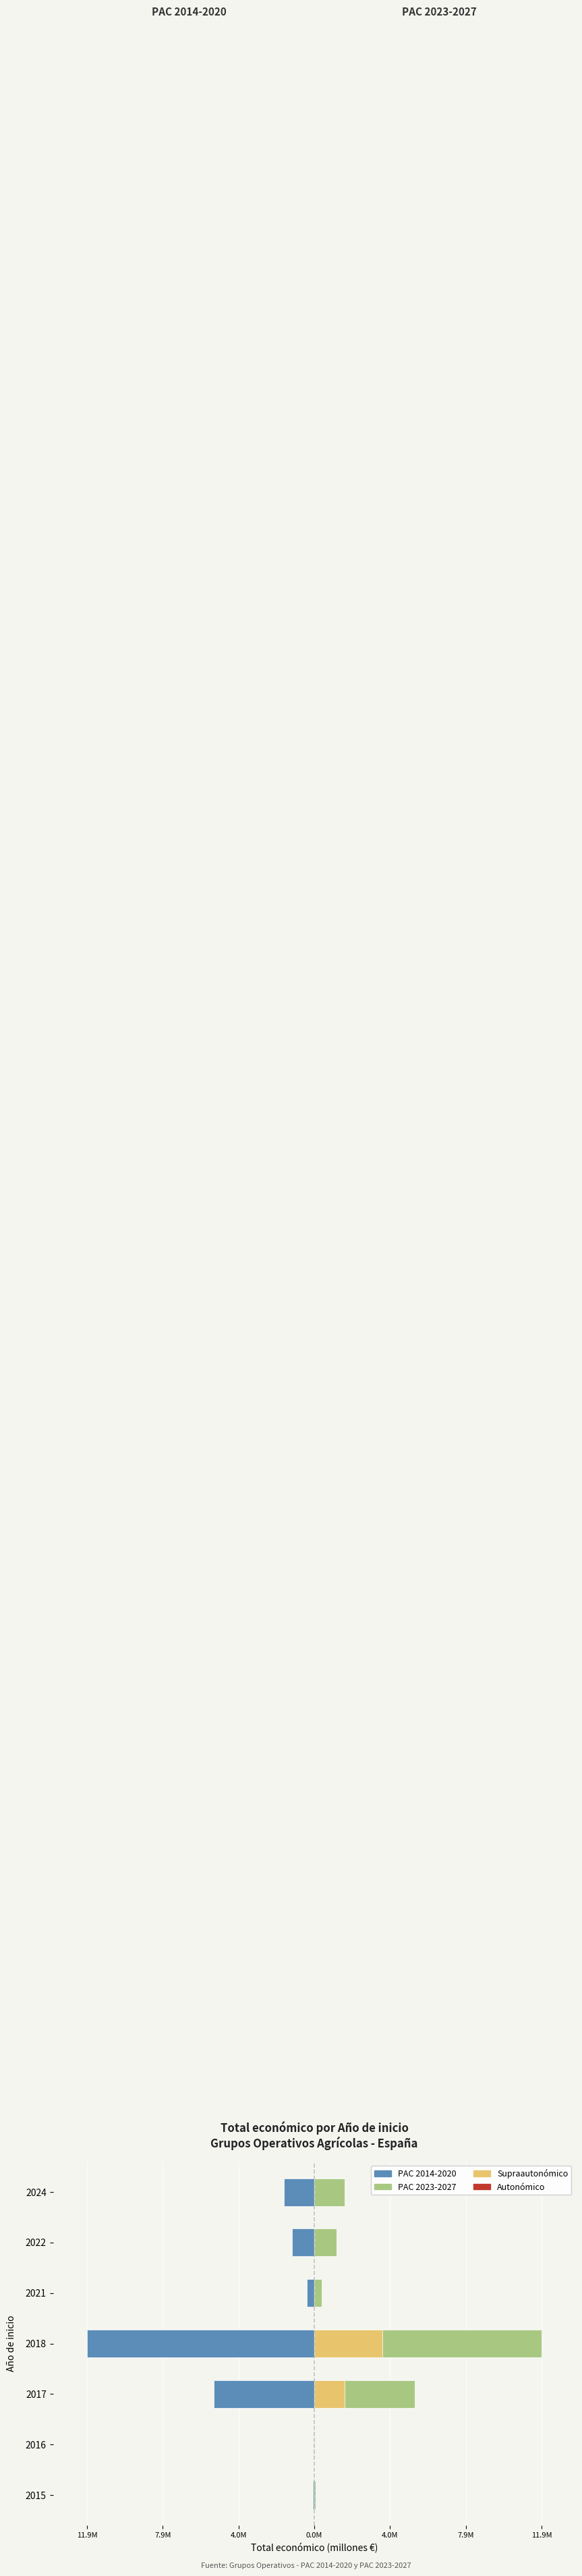

What is the average value of the PAC 2023-2027 series?

2.9